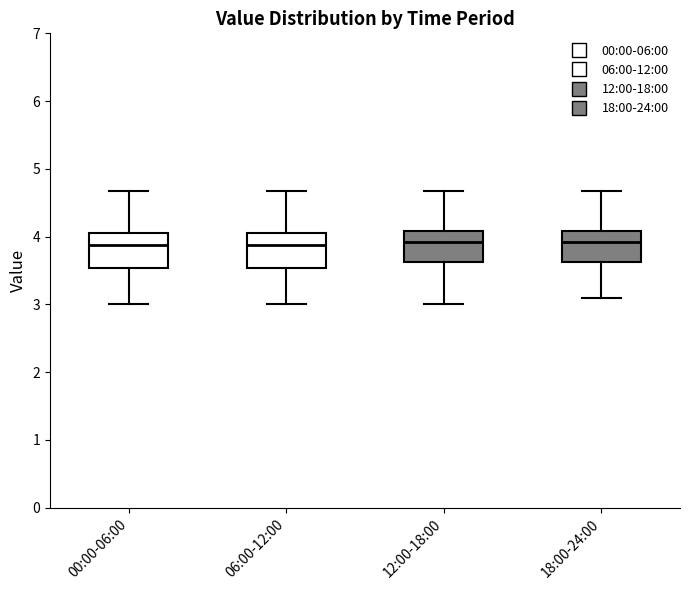

Reading left to right, read every box against the y-axis: the position of its median line, the range the box covers, and the ends of its whiskers. The values are not printed on the chart, so give them approximately, as read against the axis.

00:00-06:00: median 3.9, box 3.5 to 4.1, whiskers 3.0 to 4.7
06:00-12:00: median 3.9, box 3.5 to 4.1, whiskers 3.0 to 4.7
12:00-18:00: median 3.9, box 3.6 to 4.1, whiskers 3.0 to 4.7
18:00-24:00: median 3.9, box 3.6 to 4.1, whiskers 3.1 to 4.7